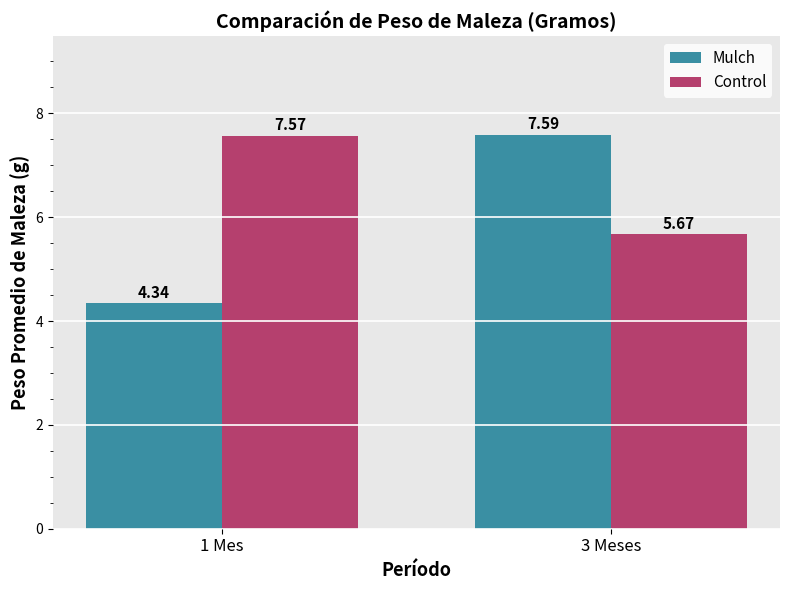

Where does the Control series first go above 7?

1 Mes